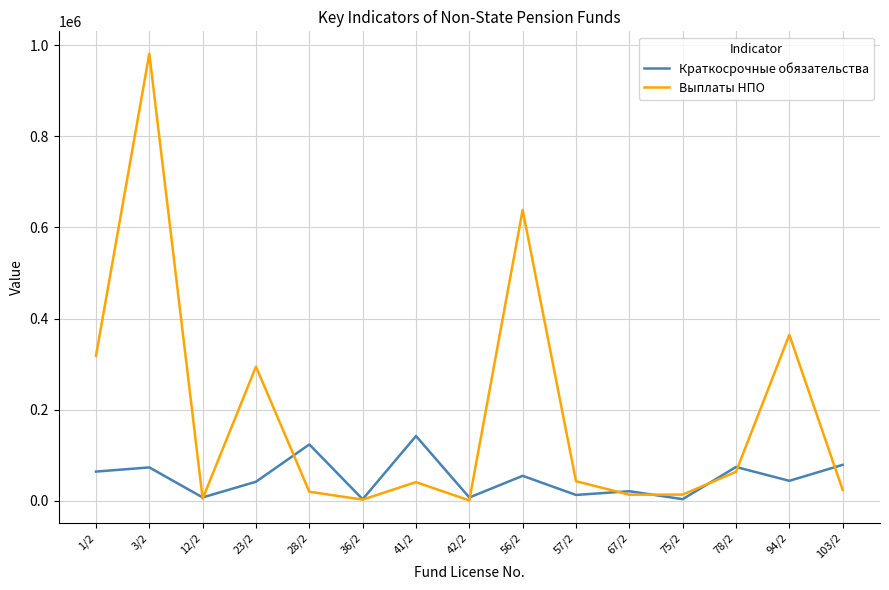

At which label does Выплаты НПО reach its peak?

3/2